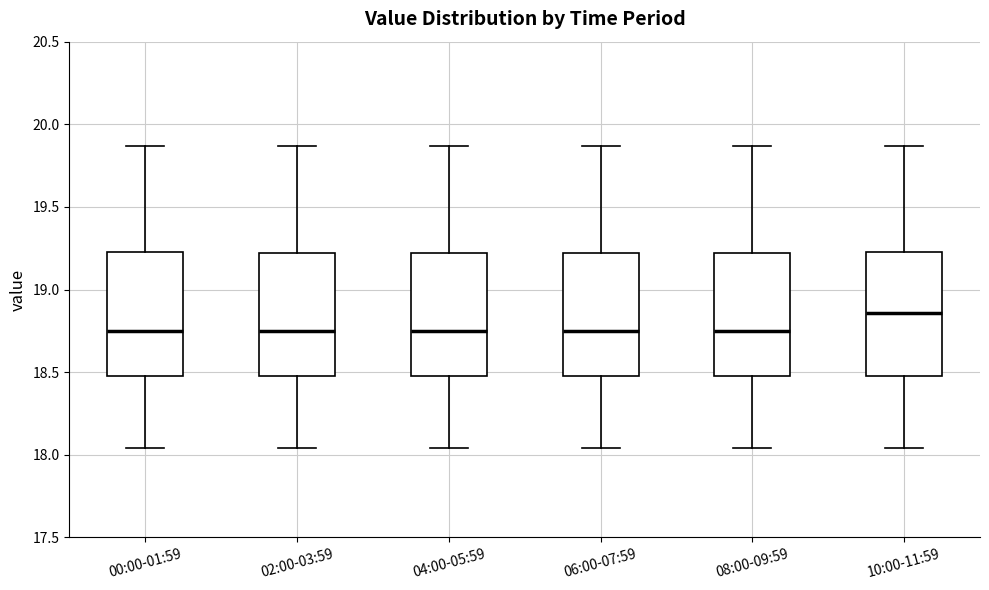

Reading left to right, transcribe this box plot: for each box, give where its median line is, the range the box spans, and where its two whiskers end, as read against the y-axis. The values are not printed on the chart, so give them approximately, as read against the axis.

00:00-01:59: median 18.75, box 18.50 to 19.25, whiskers 18.05 to 19.85
02:00-03:59: median 18.75, box 18.50 to 19.20, whiskers 18.05 to 19.85
04:00-05:59: median 18.75, box 18.50 to 19.20, whiskers 18.05 to 19.85
06:00-07:59: median 18.75, box 18.50 to 19.20, whiskers 18.05 to 19.85
08:00-09:59: median 18.75, box 18.50 to 19.20, whiskers 18.05 to 19.85
10:00-11:59: median 18.85, box 18.50 to 19.25, whiskers 18.05 to 19.85